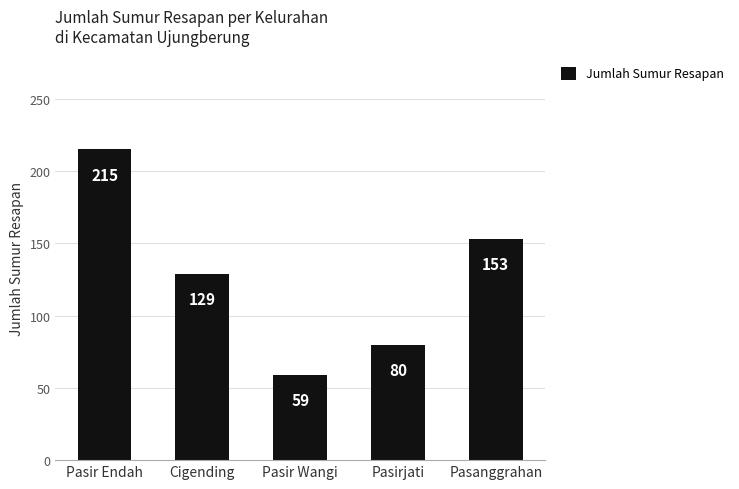

Reading right to left, list all the values displayed in this chart.

Pasanggrahan=153	Pasirjati=80	Pasir Wangi=59	Cigending=129	Pasir Endah=215